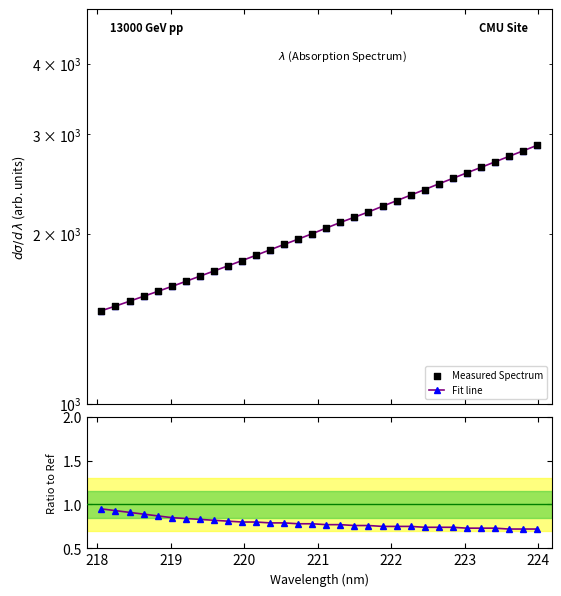

Which series contains the lowest Y value?

Spectrum/Ref